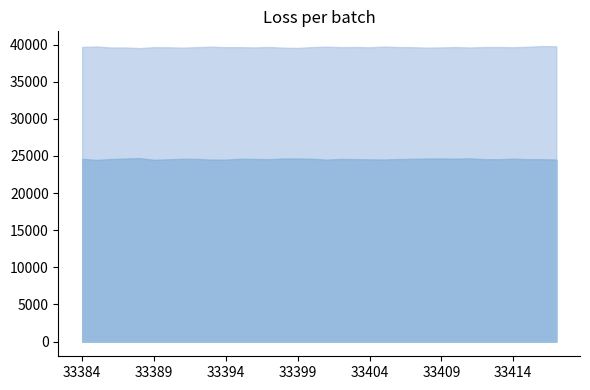

The col_518 series shows 8474 at 33414. True or false?

False